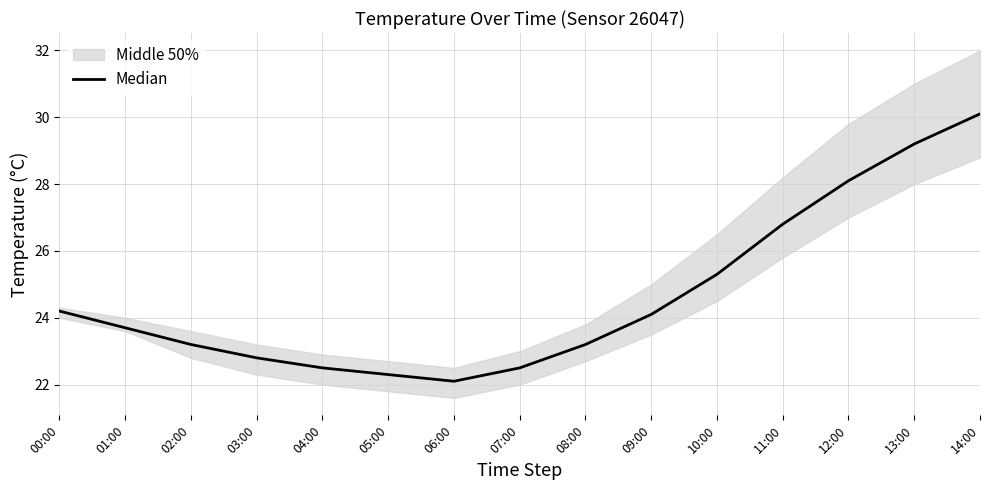

List the labels in order of value, largest first.

14:00, 13:00, 12:00, 11:00, 10:00, 00:00, 09:00, 01:00, 02:00, 08:00, 03:00, 04:00, 07:00, 05:00, 06:00